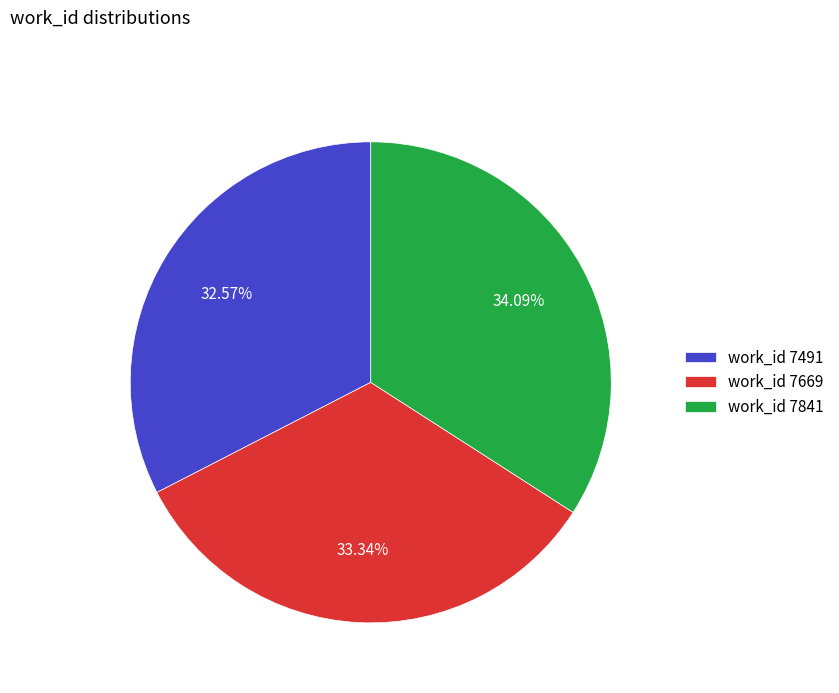

Rank the categories by value from highest to lowest.

work_id 7841, work_id 7669, work_id 7491